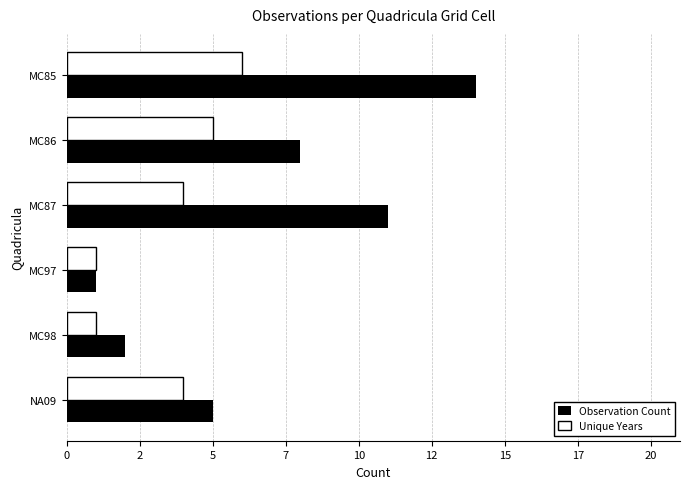

What are all the series names shown in the legend?

Observation Count, Unique Years